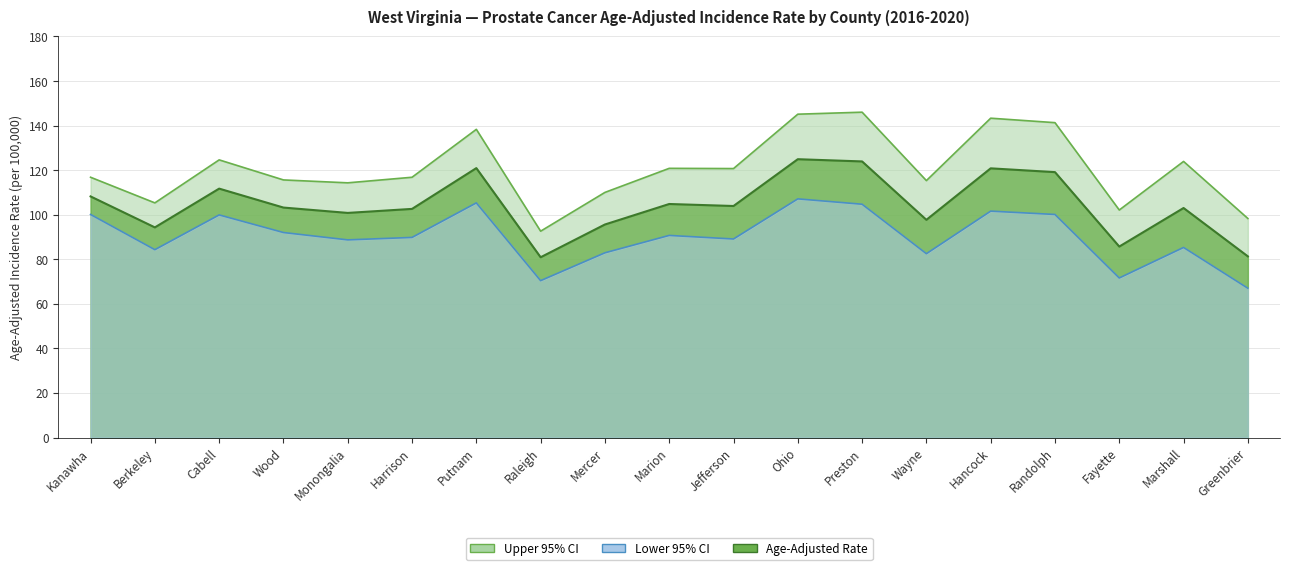

At which category is the sum across all series the highest?

Ohio